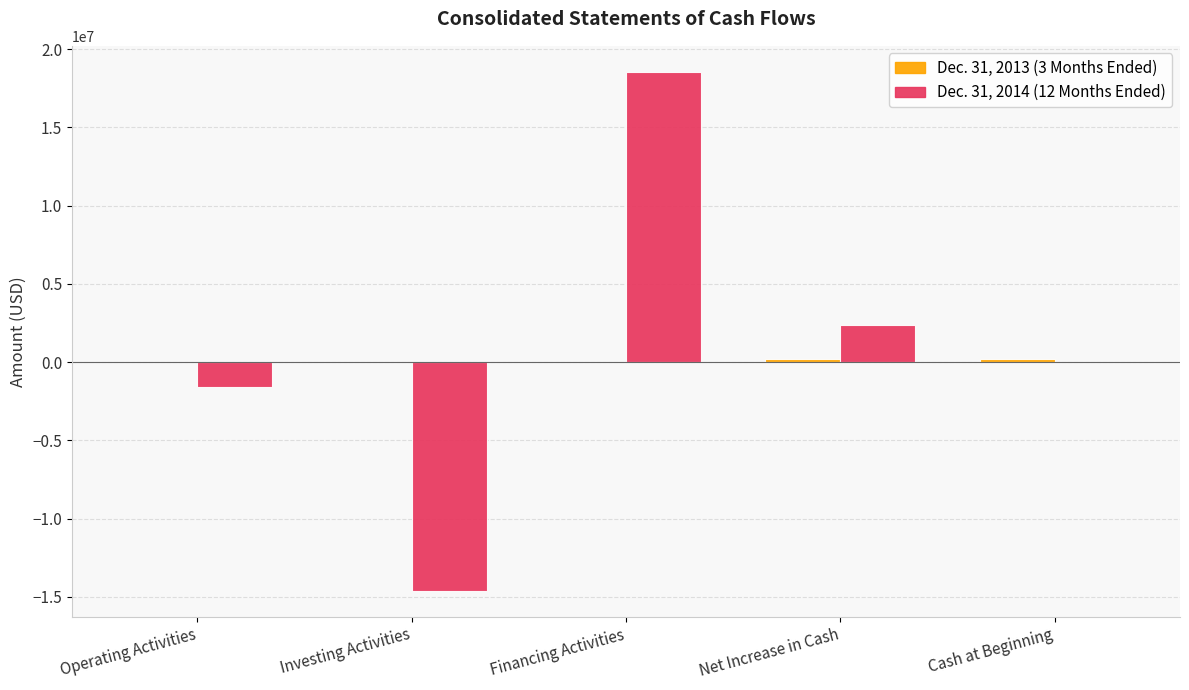

How many groups of bars are there?

5